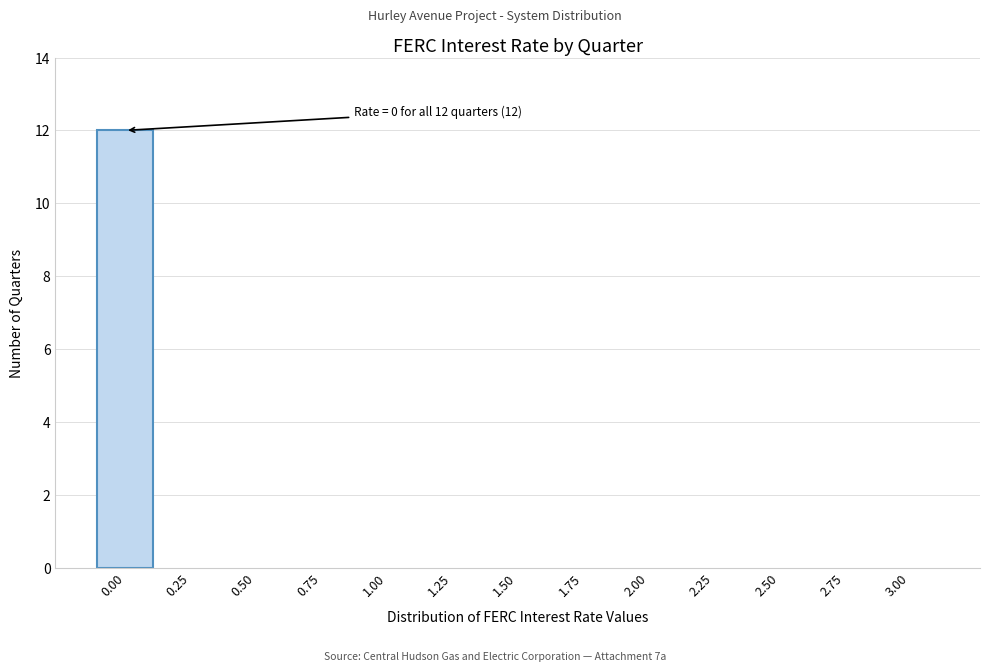

Reading left to right, extract all data points from this chart.

0.00=12	0.25=0	0.50=0	0.75=0	1.00=0	1.25=0	1.50=0	1.75=0	2.00=0	2.25=0	2.50=0	2.75=0	3.00=0